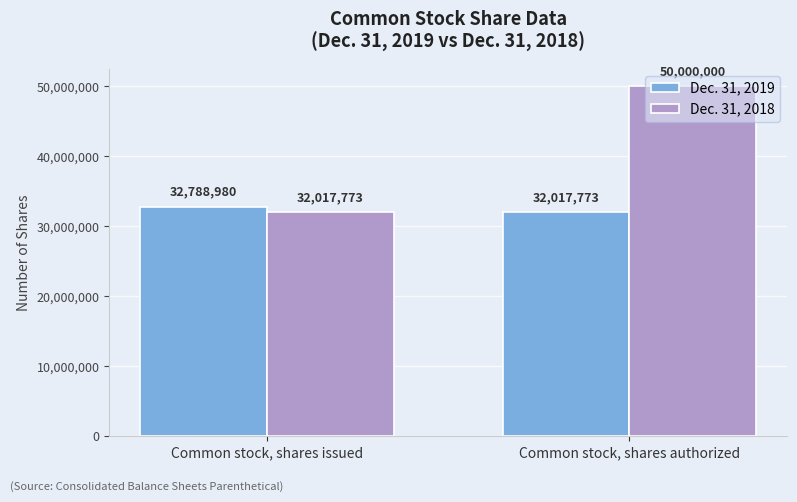

How many bars are there in total?

4